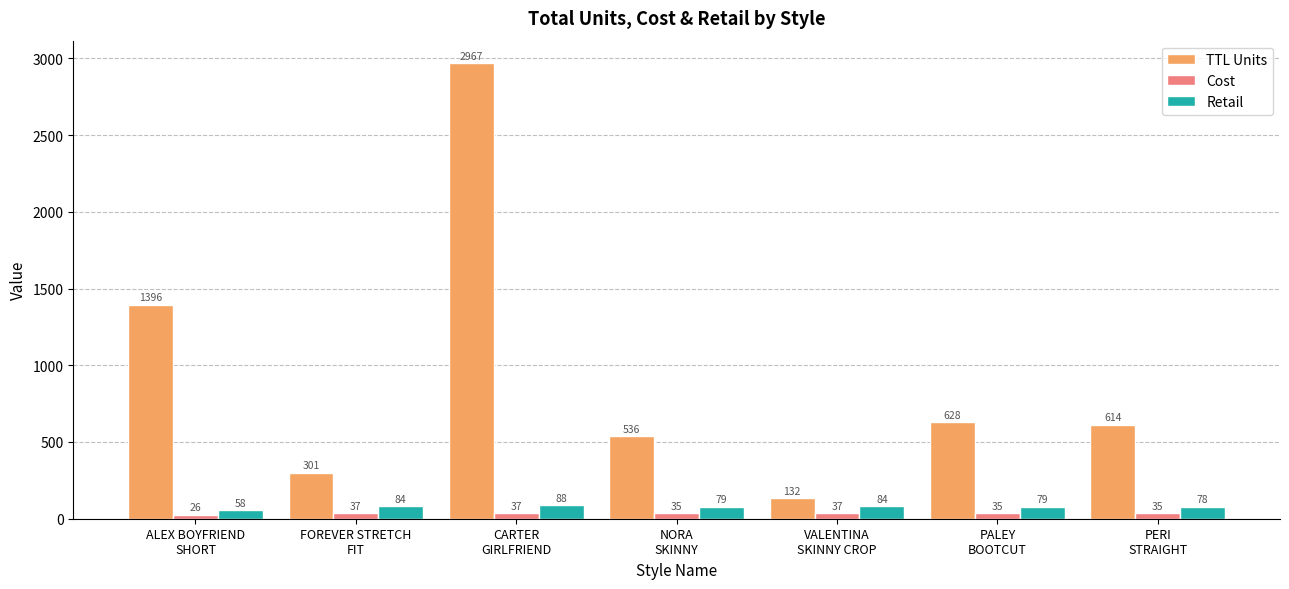

What is the total value across all series at FOREVER STRETCH
FIT?

422